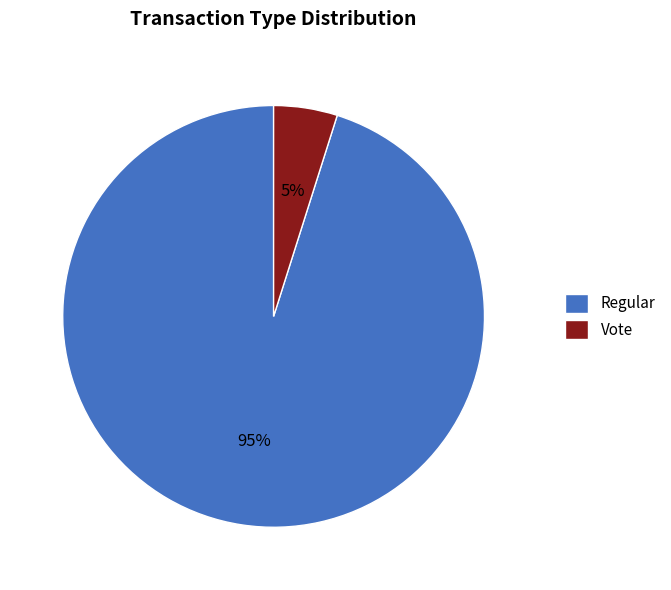

Is Vote the majority of the pie?

No